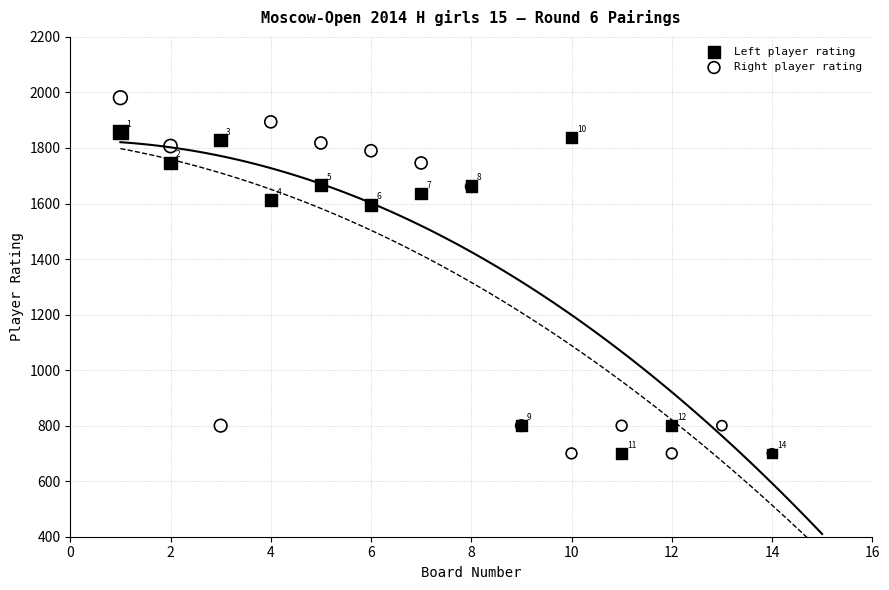

Which series contains the highest Y value?

Right player rating